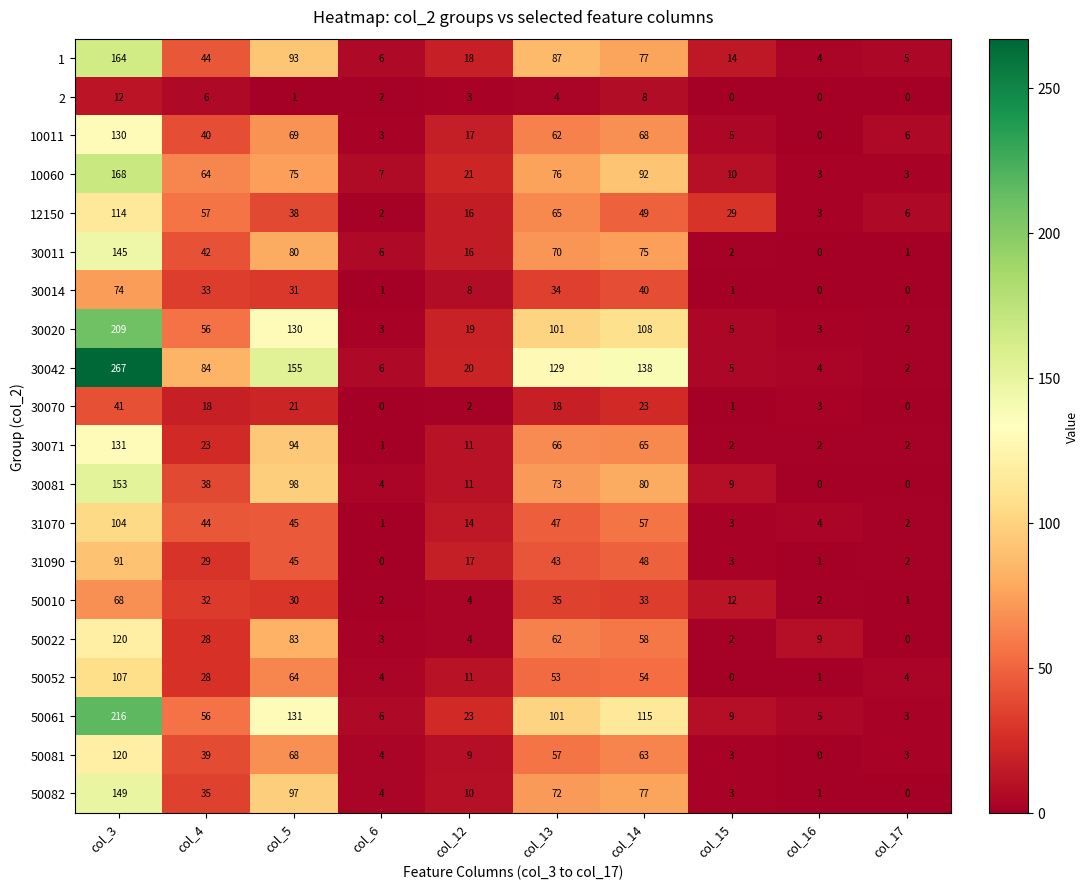

What is the sum of all 31070 values?

321